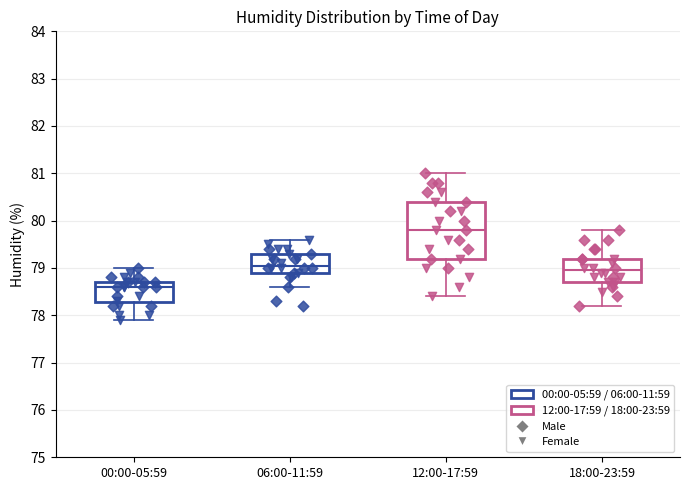

Where is the lower edge of the box for 18:00-23:59 on the y-axis? The values are not printed on the chart, so give them approximately, as read against the axis.

78.7